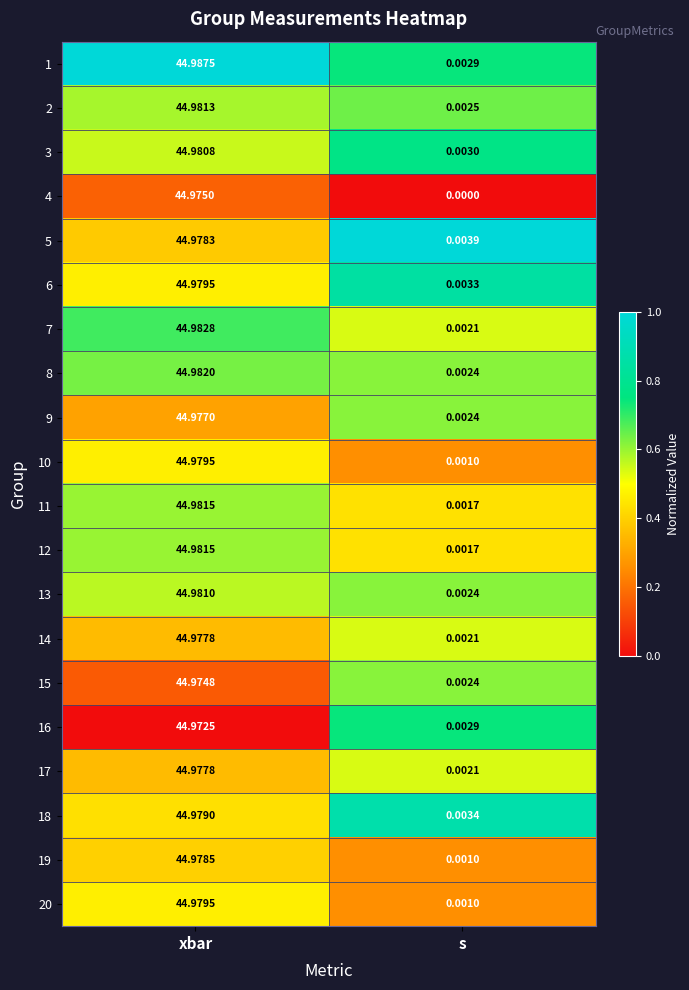

At which category is the sum across all series the highest?

xbar